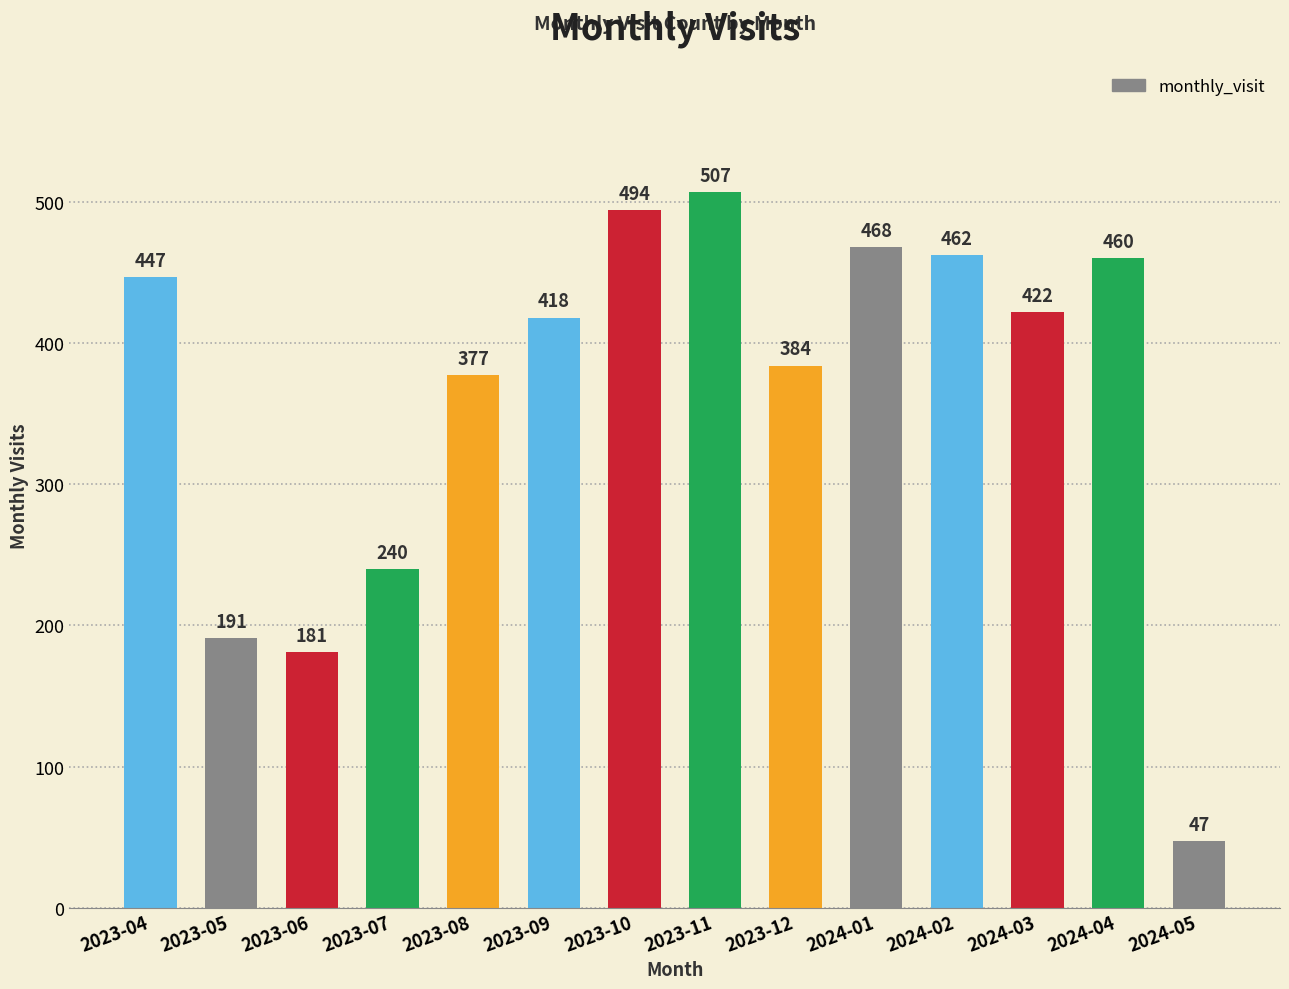

What is the value of the 12th bar from the left?

422